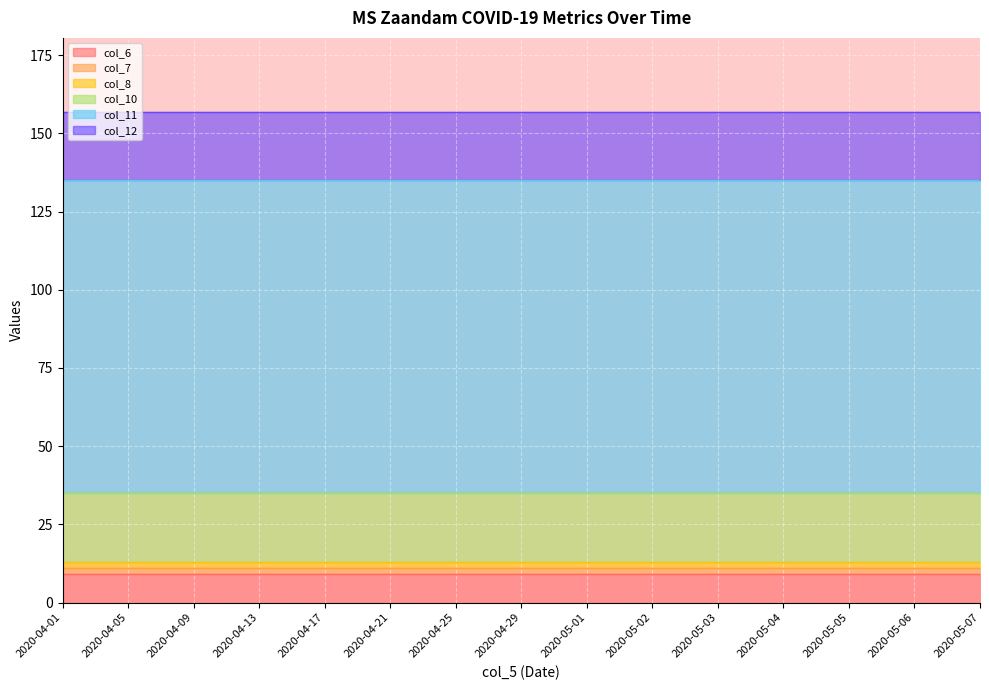

Which category has the highest value in the col_8 series?

2020-04-01